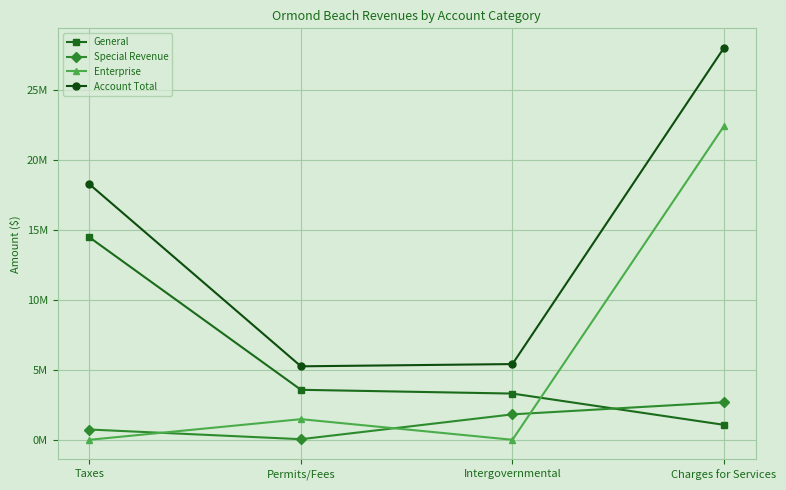

Is it true that Enterprise equals 0 at Intergovernmental?

True